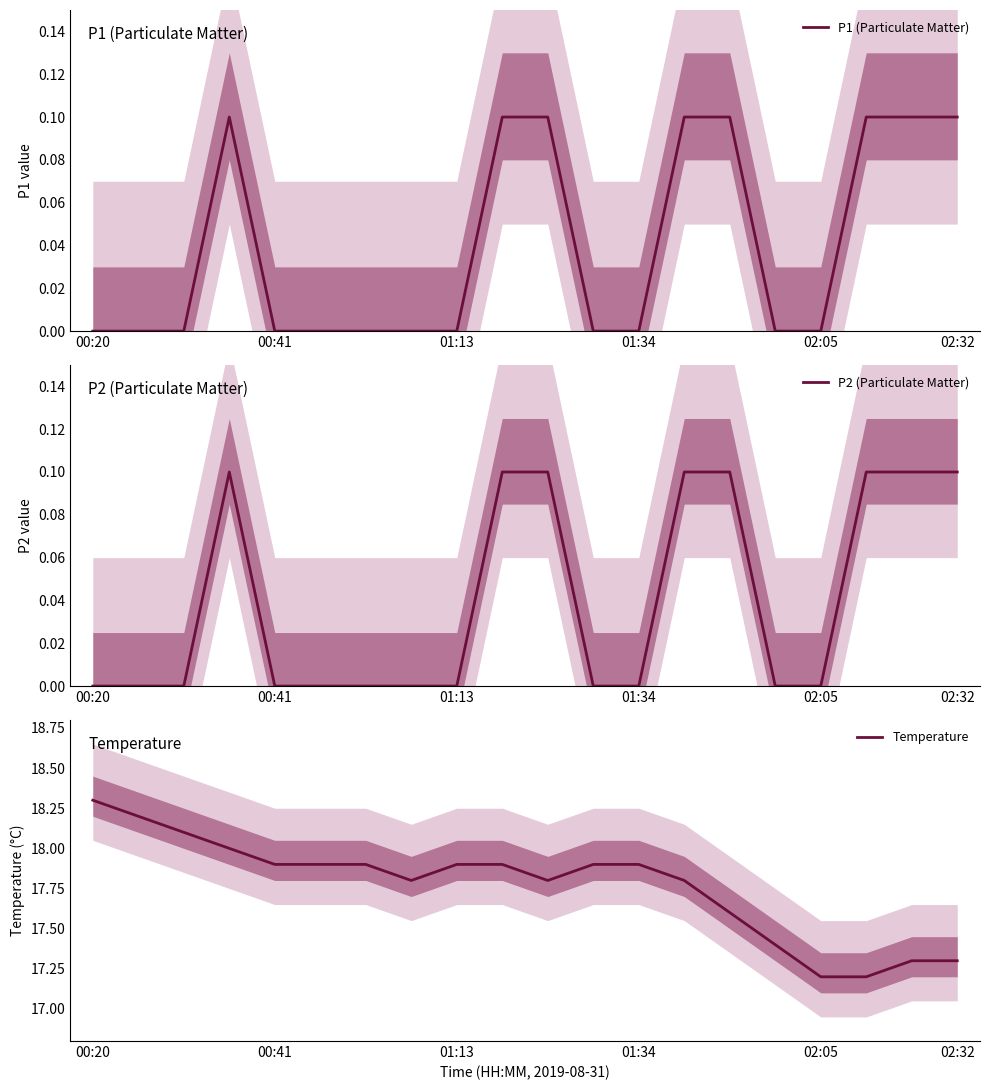

Is it true that P1 (Particulate Matter) equals 0.0 at 02:32?

False